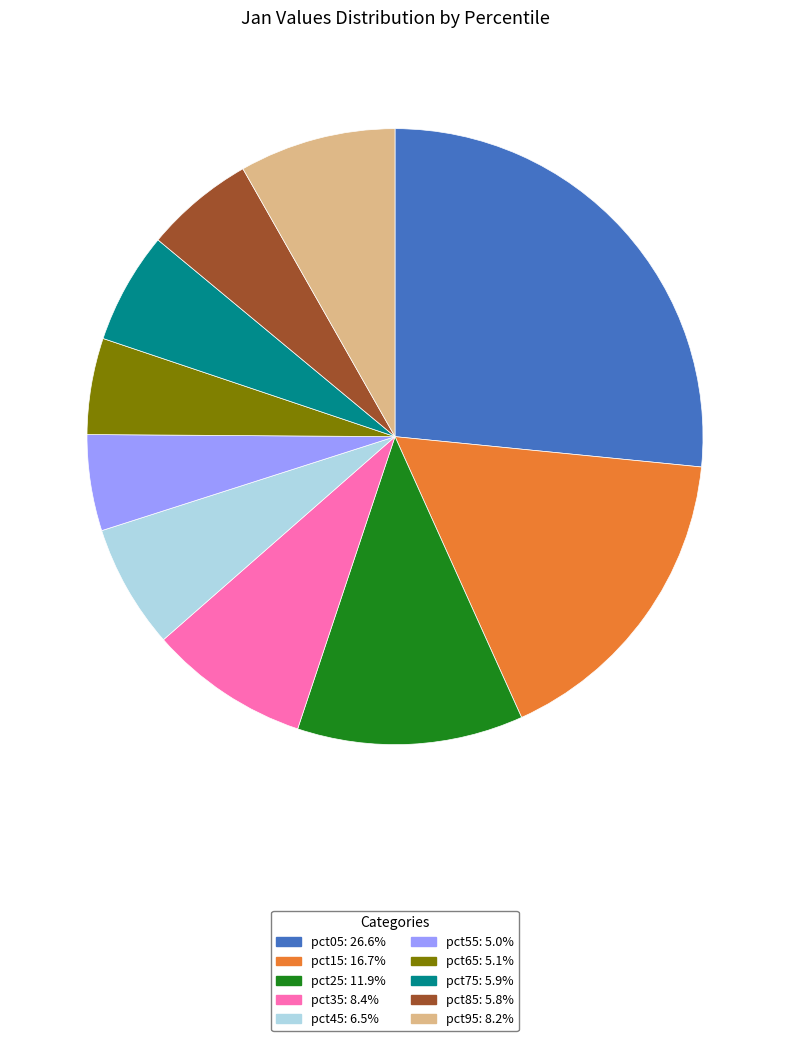

Which has a higher value, pct15 or pct85?

pct15